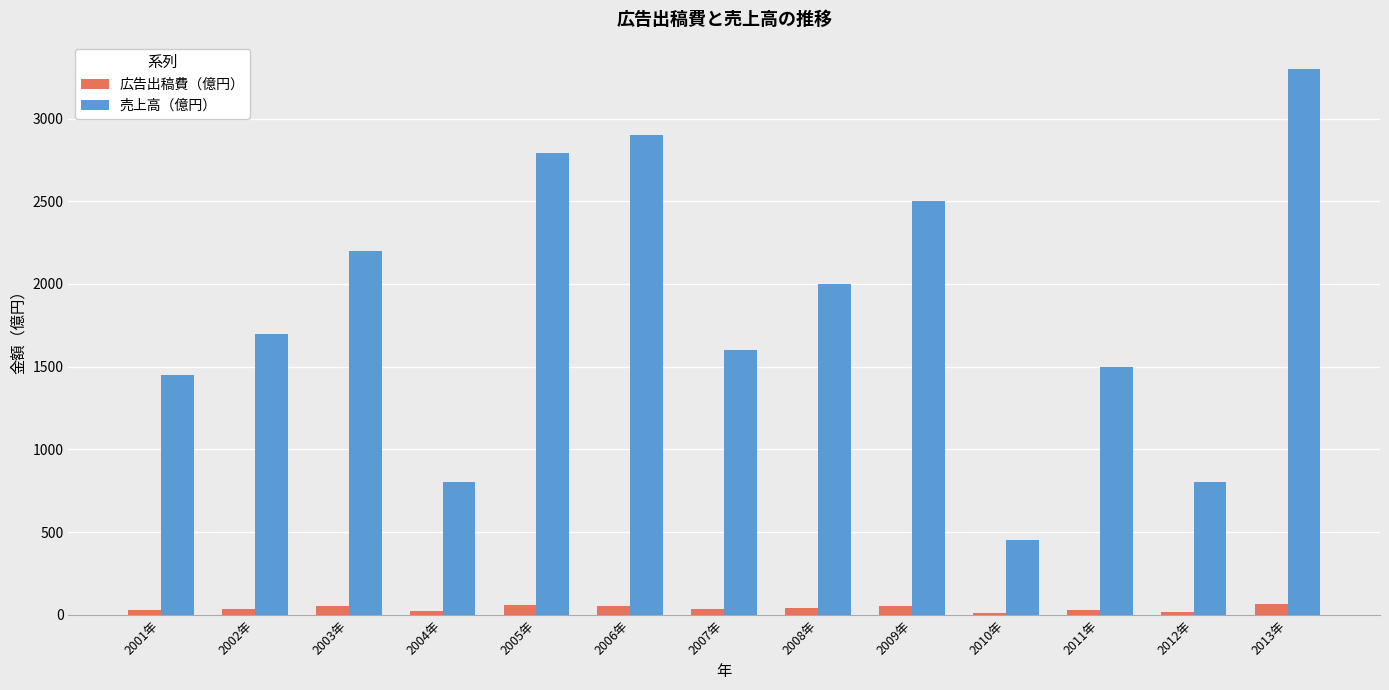

The 売上高（億円） series shows 1297 at 2012年. True or false?

False